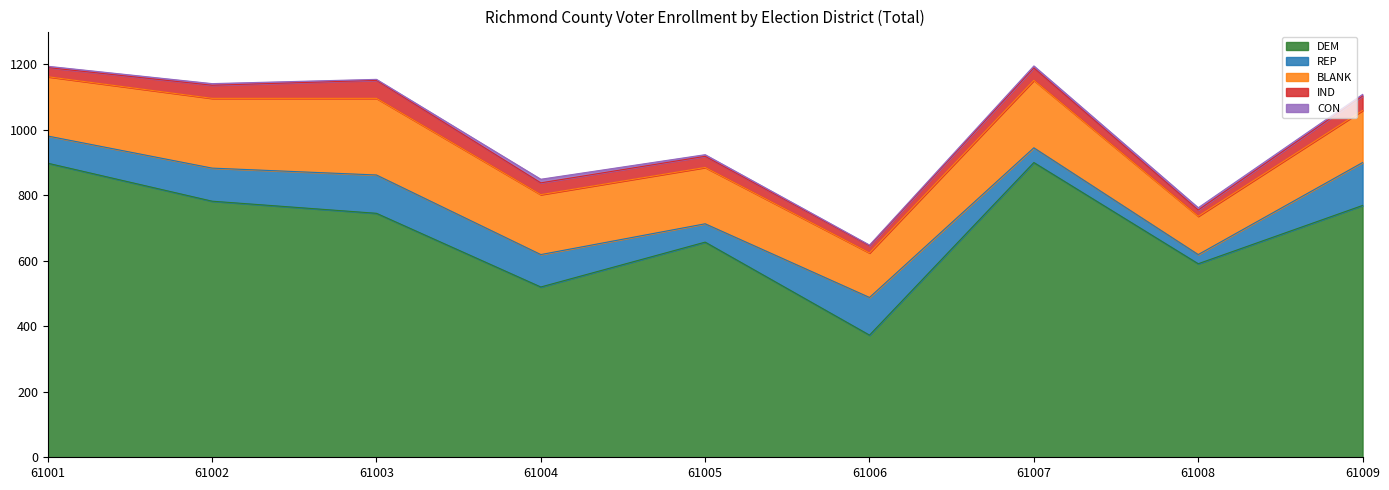

What is the total value across all series at 61004?

849